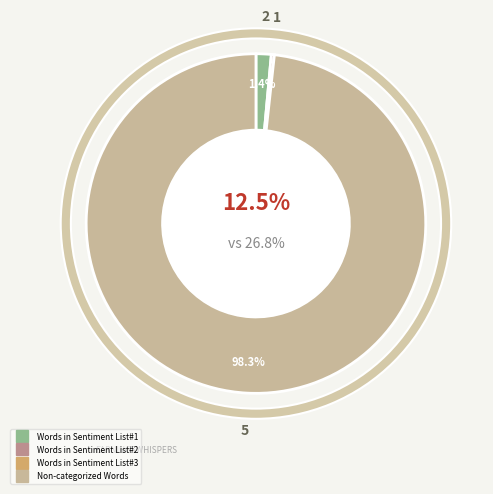

Which category has the biggest portion of the pie?

Non-categorized Words